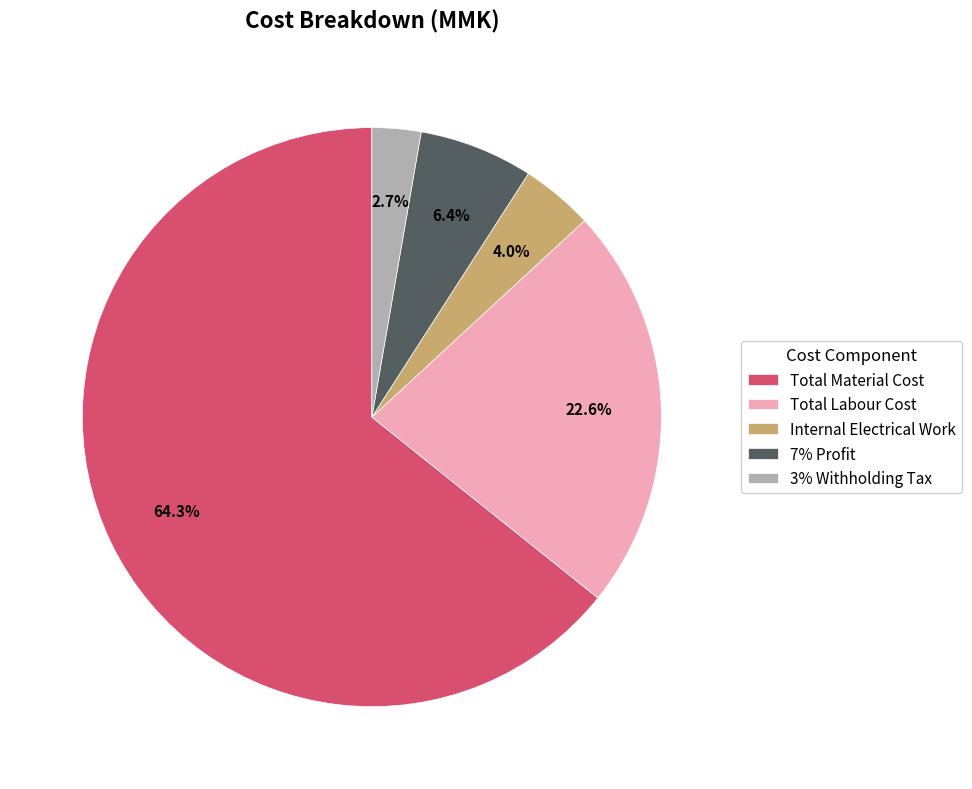

What percentage is the Total Material Cost slice, to the nearest percent?

64%